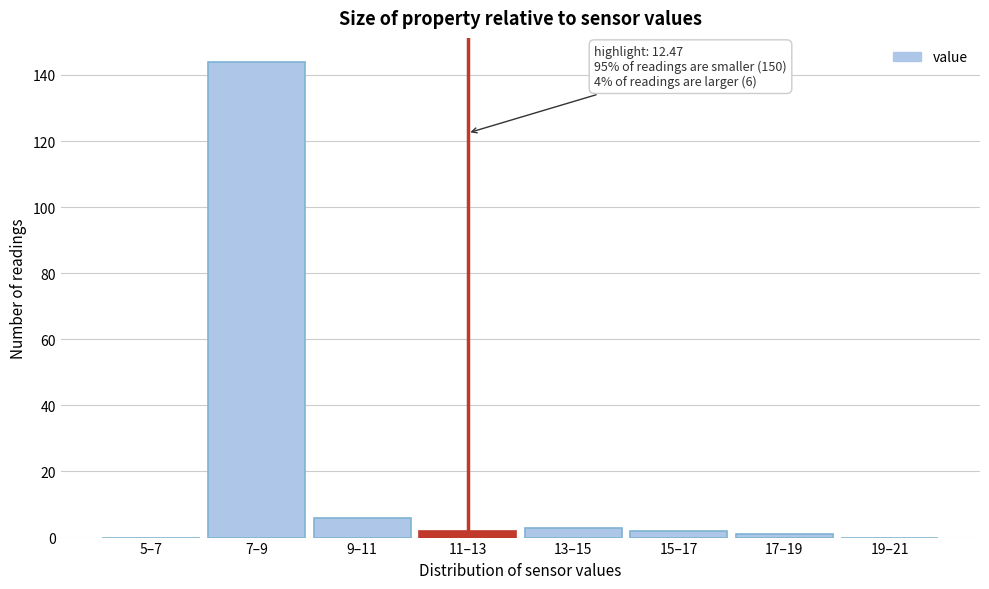

Reading left to right, extract all data points from this chart.

5–7=0	7–9=144	9–11=6	11–13=2	13–15=3	15–17=2	17–19=1	19–21=0